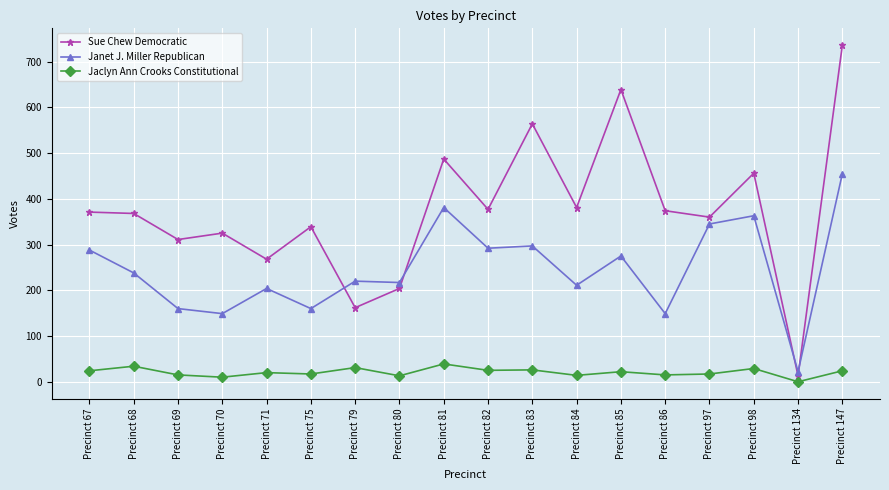

What is the spread (max minus min) of values at Precinct 71?

248